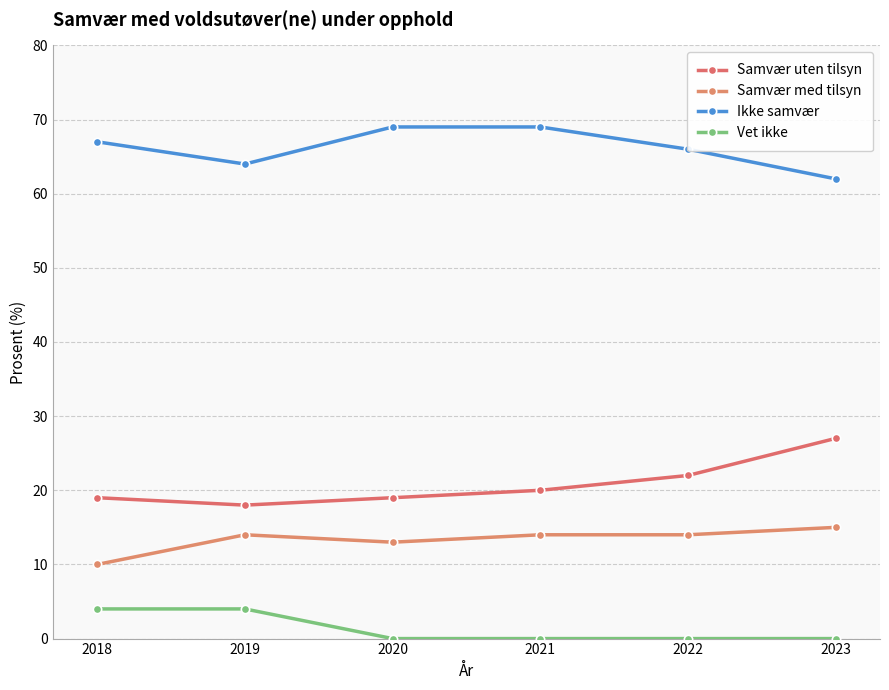

Which series has the largest total across all categories?

Ikke samvær